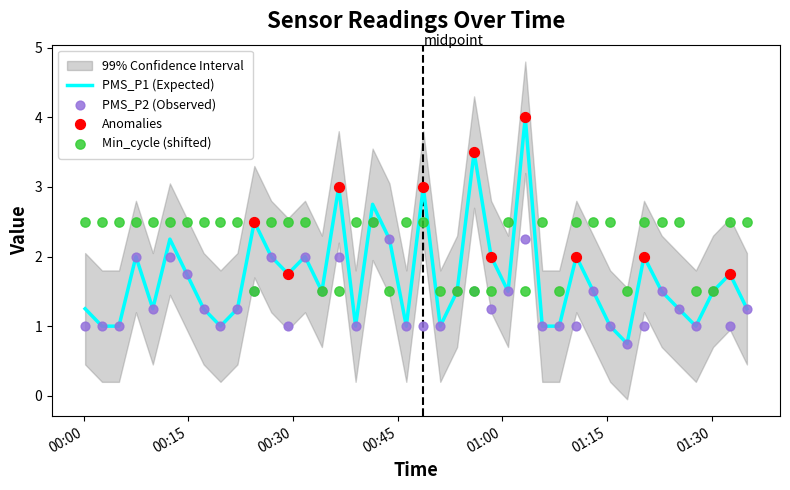

What is the minimum value for PMS_P1 (Expected)?

0.8